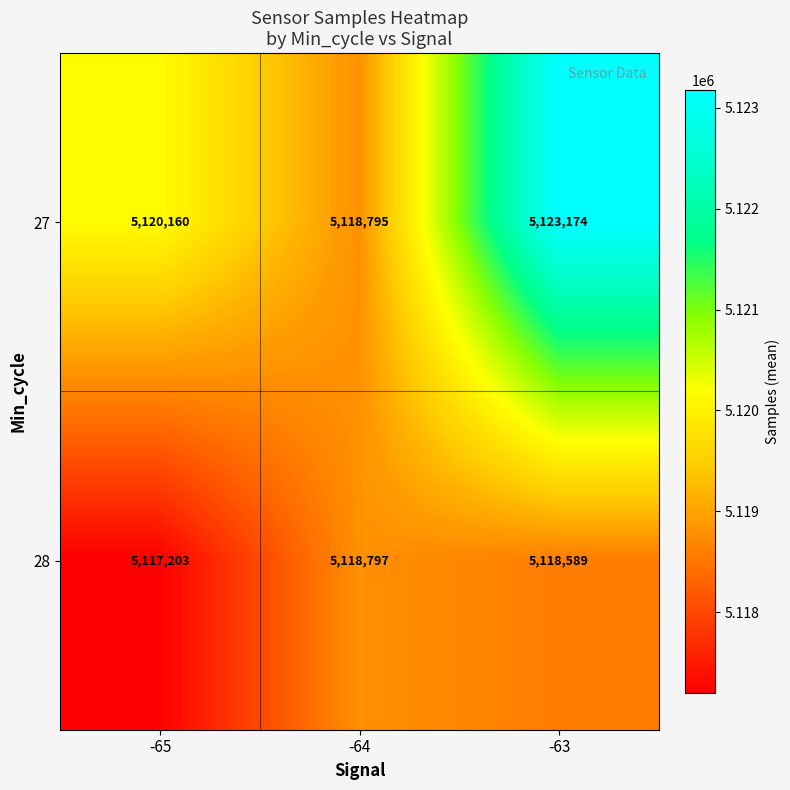

Reading left to right, what are all the values shown in this chart?

27: -65=5120160	-64=5118795	-63=5123174
28: -65=5117203	-64=5118797	-63=5118589